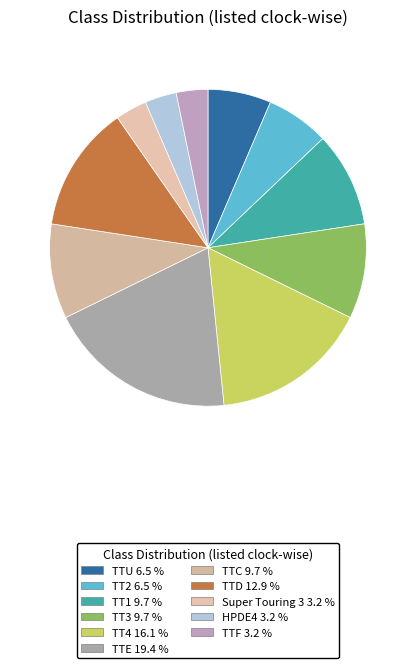

Approximately how many times larger is the value at Super Touring 3 compared to TT4?

0.2